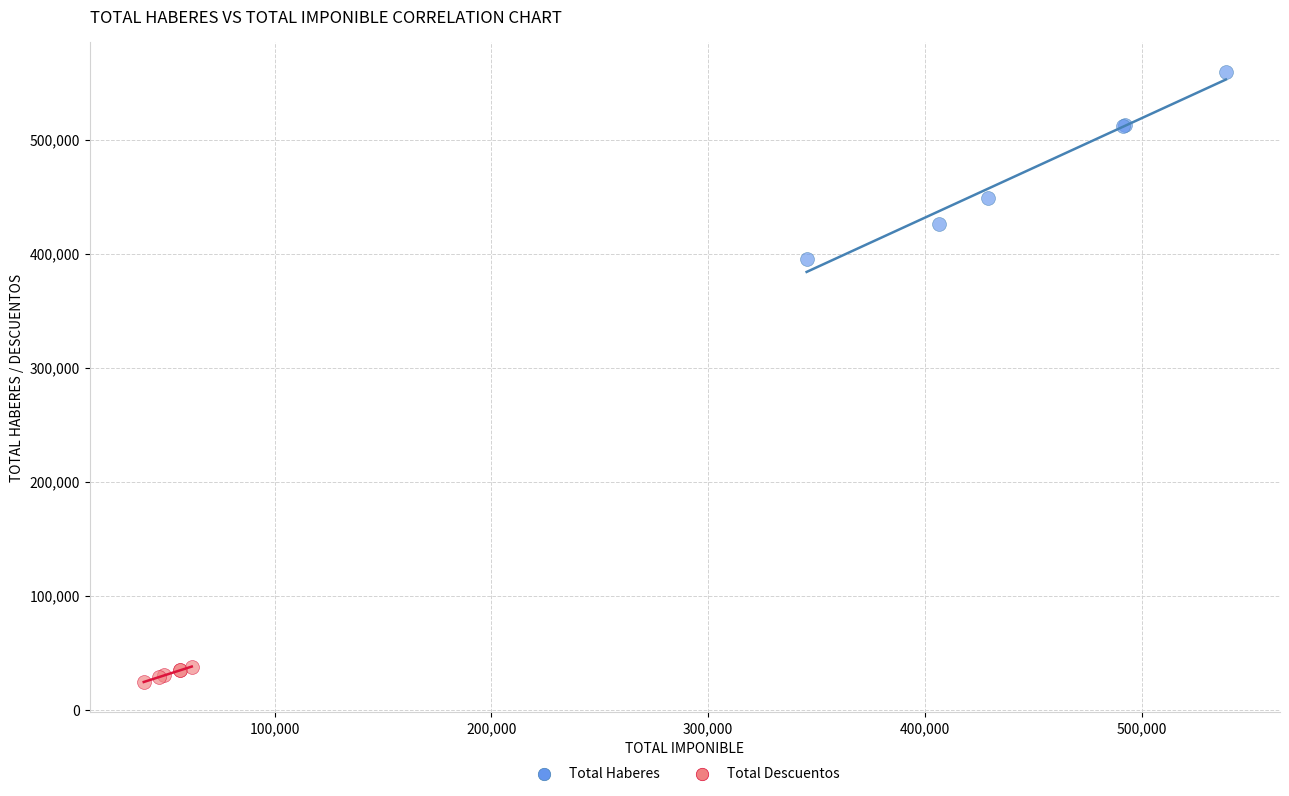

Which series contains the highest Y value?

Total Haberes